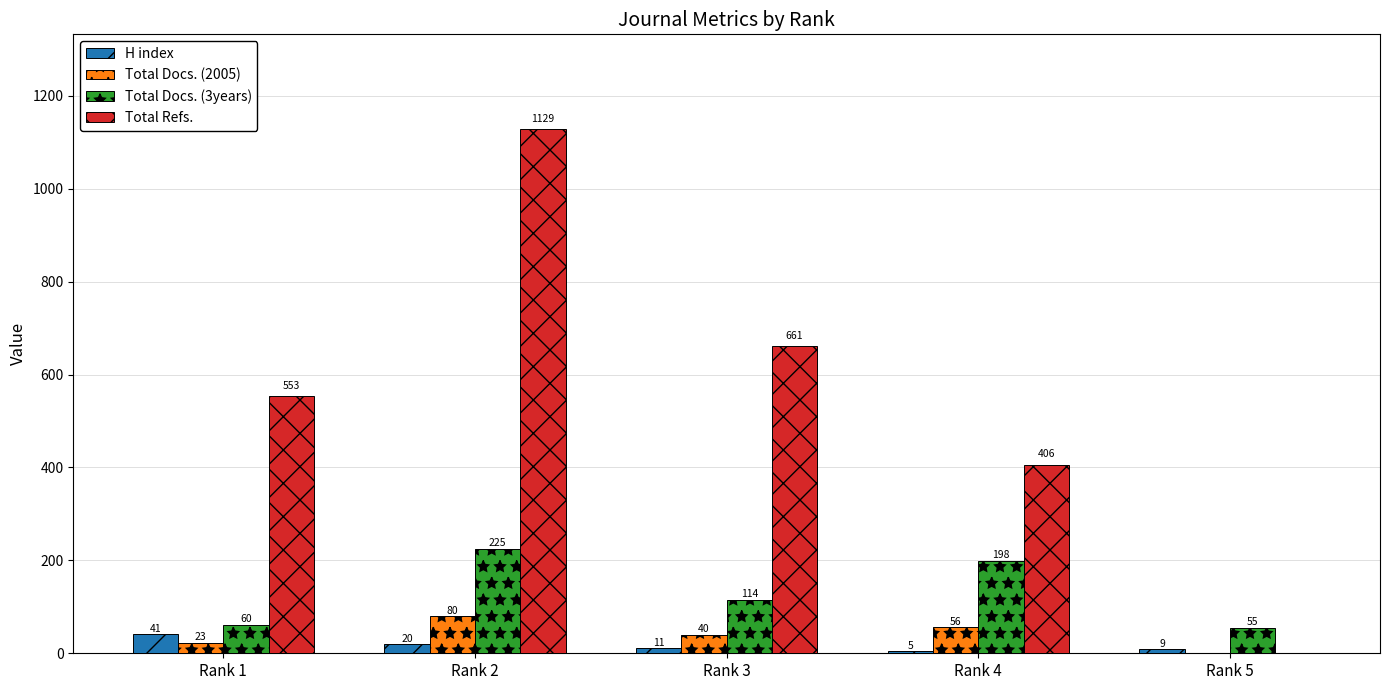

The value of Total Refs. at Rank 1 is 940. True or false?

False